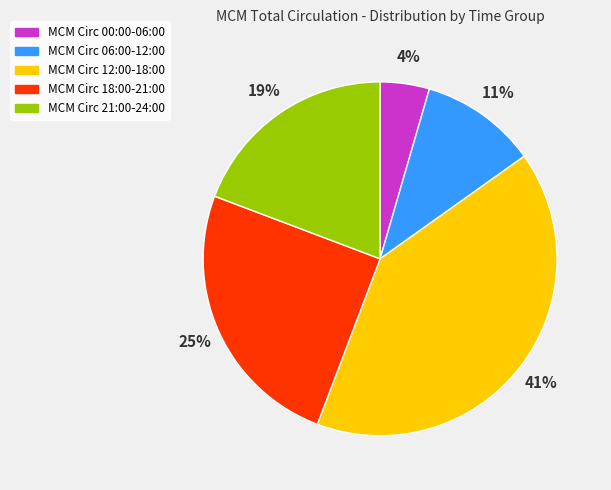

How many slices are in this pie chart?

5